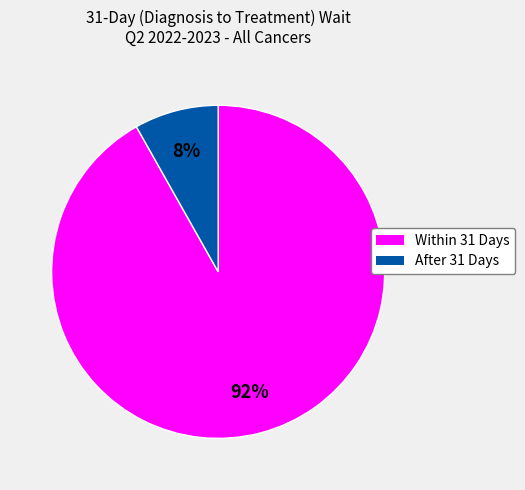

To the nearest percent, what percentage of the pie is After 31 Days?

8%